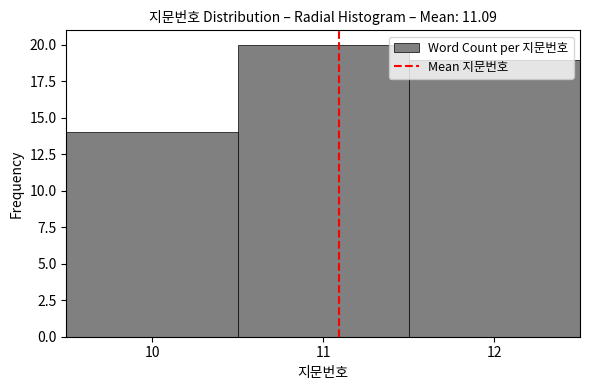

Which range on the x-axis has the tallest bar?

10.5 to 11.5